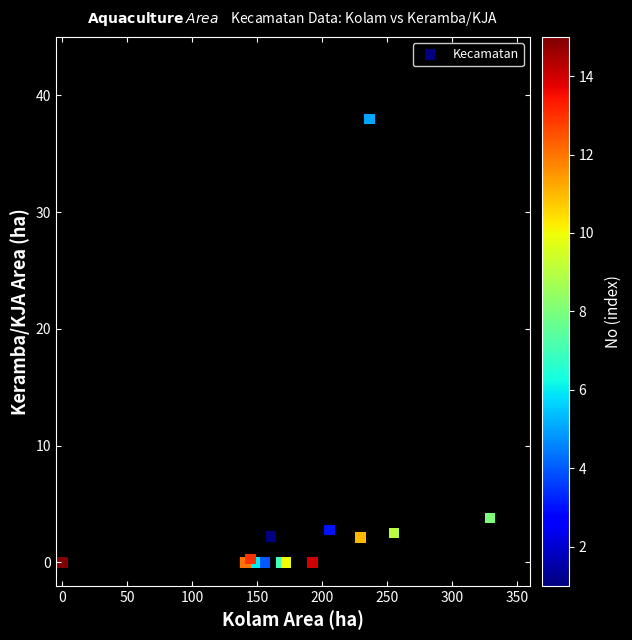

What Y value in the scatter plot is closest to 18?

3.8